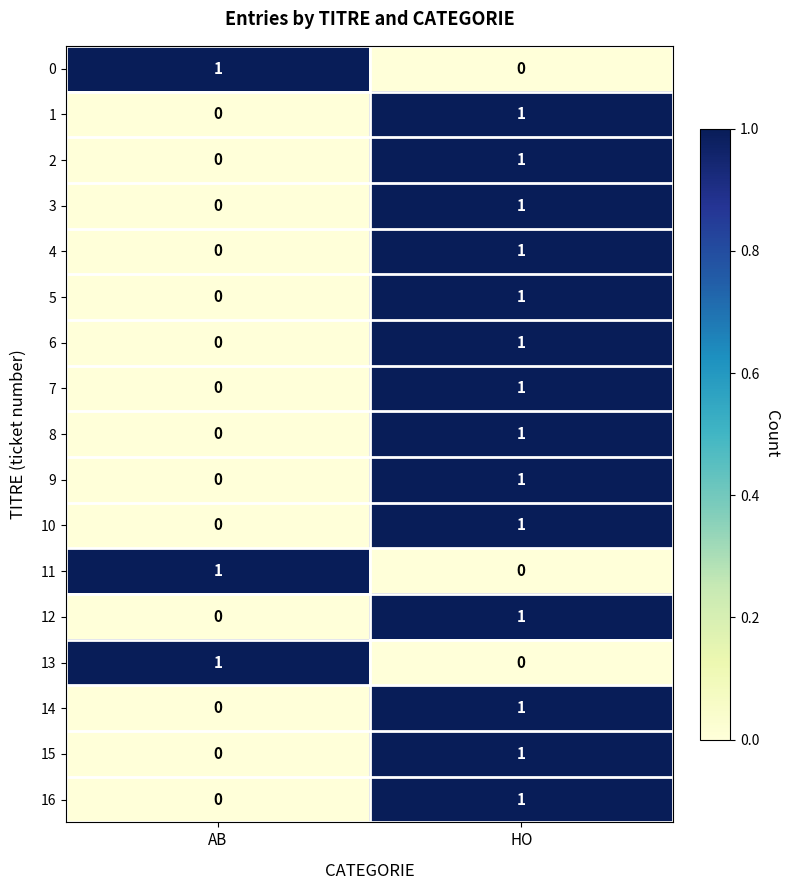

Is it true that 3 equals 2 at HO?

False